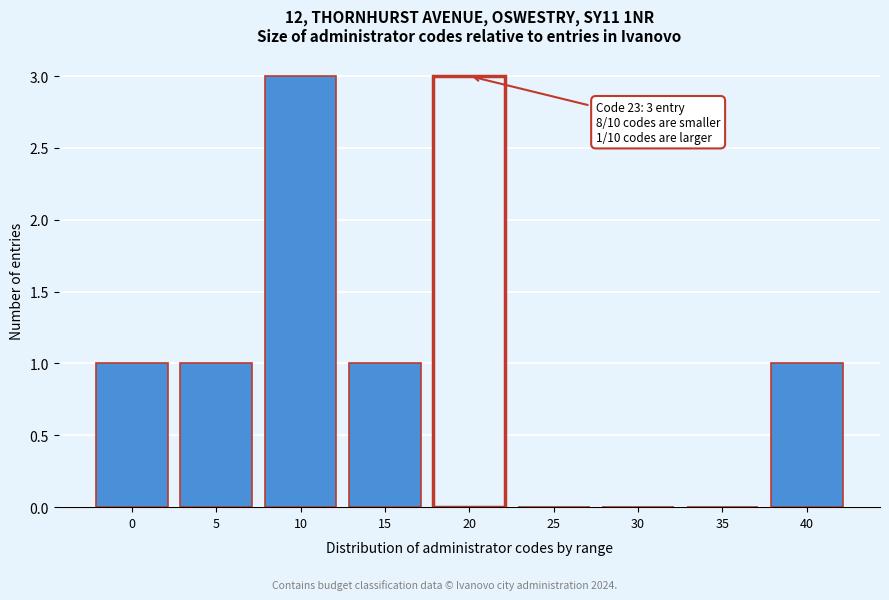

Reading left to right, list all the values displayed in this chart.

0=1	5=1	10=3	15=1	20=3	25=0	30=0	35=0	40=1